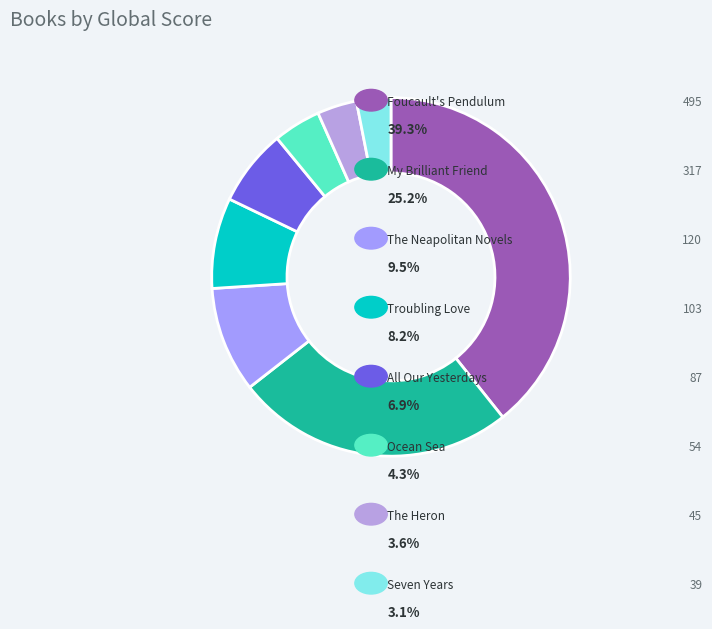

Rank the categories by value from lowest to highest.

Seven Years, The Heron, Ocean Sea, All Our Yesterdays, Troubling Love, The Neapolitan Novels, My Brilliant Friend, Foucault's Pendulum